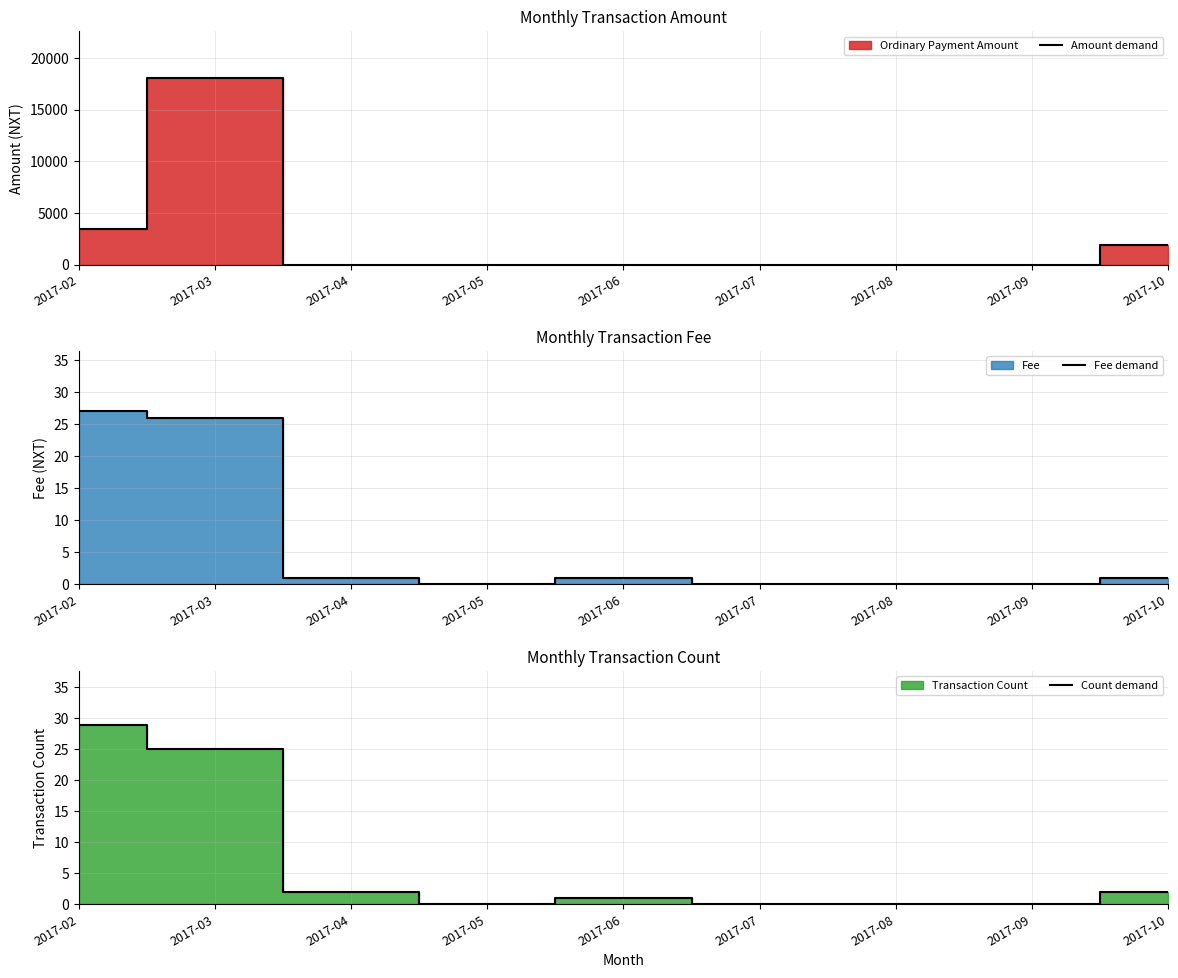

Is it true that Amount demand equals 8058.6 at 2017-08?

False